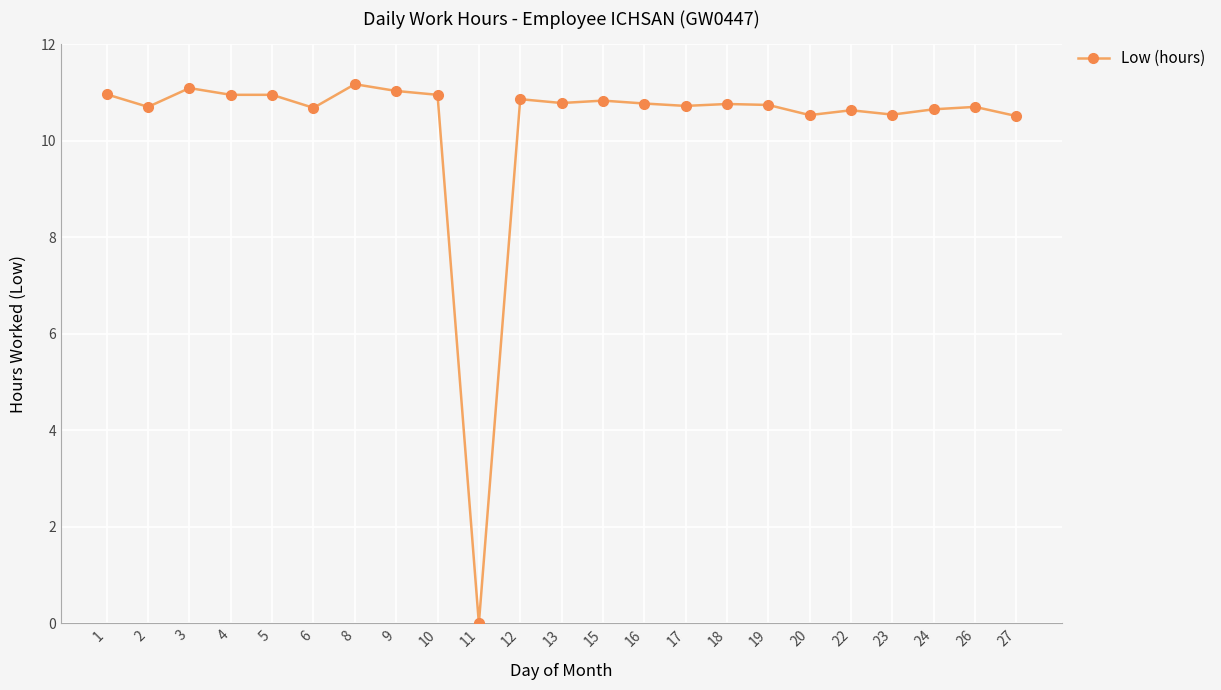

How many categories are shown in the chart?

23